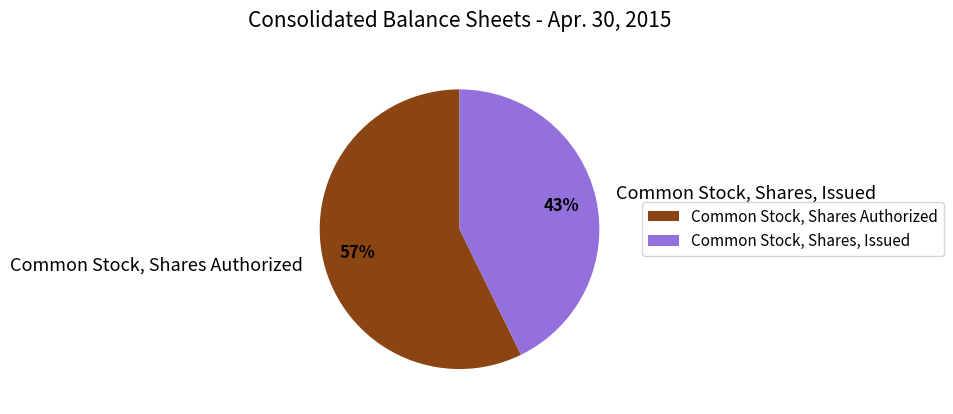

Does any single category account for the majority?

Yes